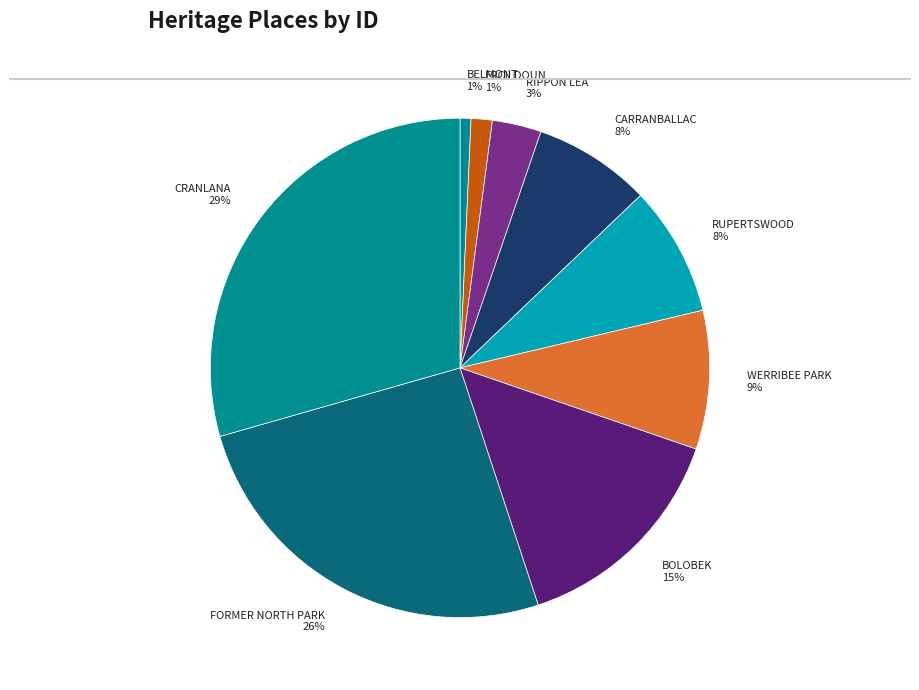

Combined, do CRANLANA and FORMER NORTH PARK account for over 50%?

Yes